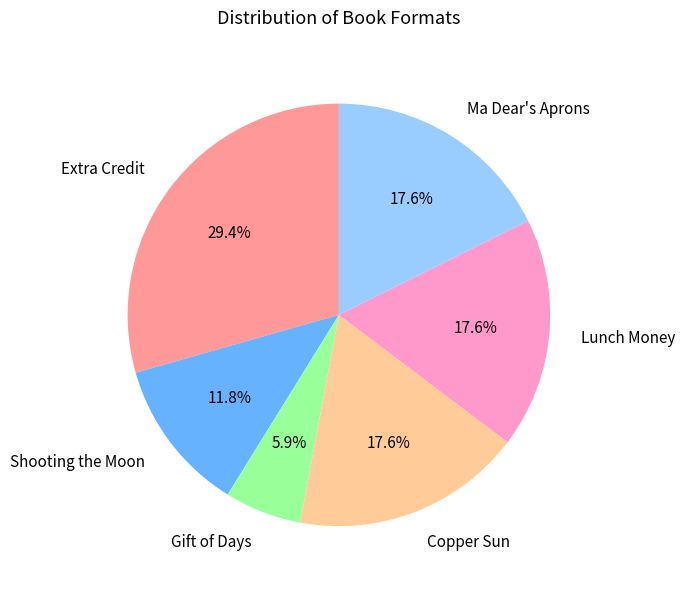

Does Shooting the Moon account for over 50% of the chart?

No